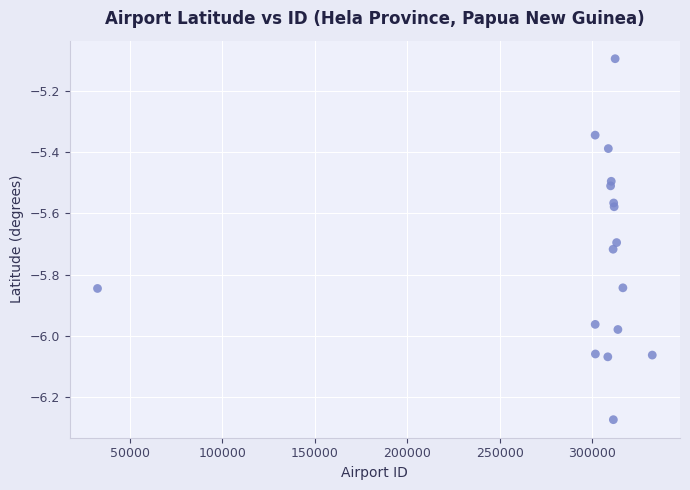

What Y value in the scatter plot is closest to -5?

-5.1